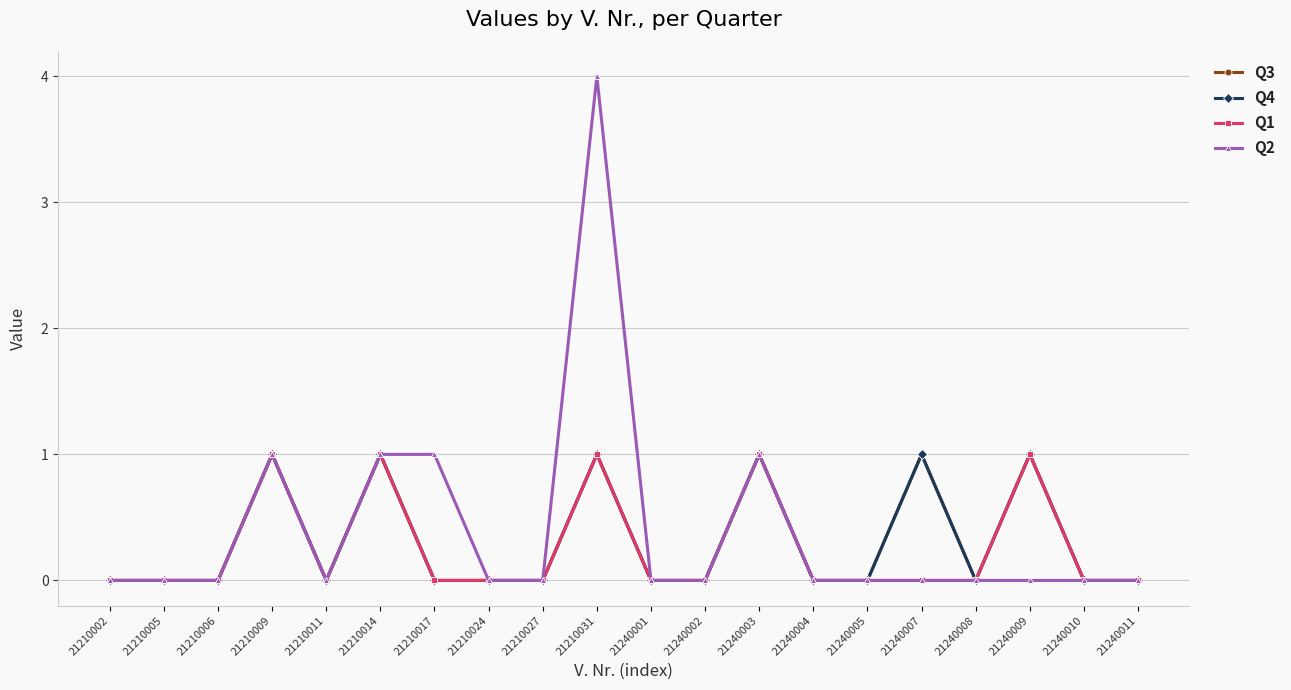

At which category does Q4 reach its first local peak?

21210009